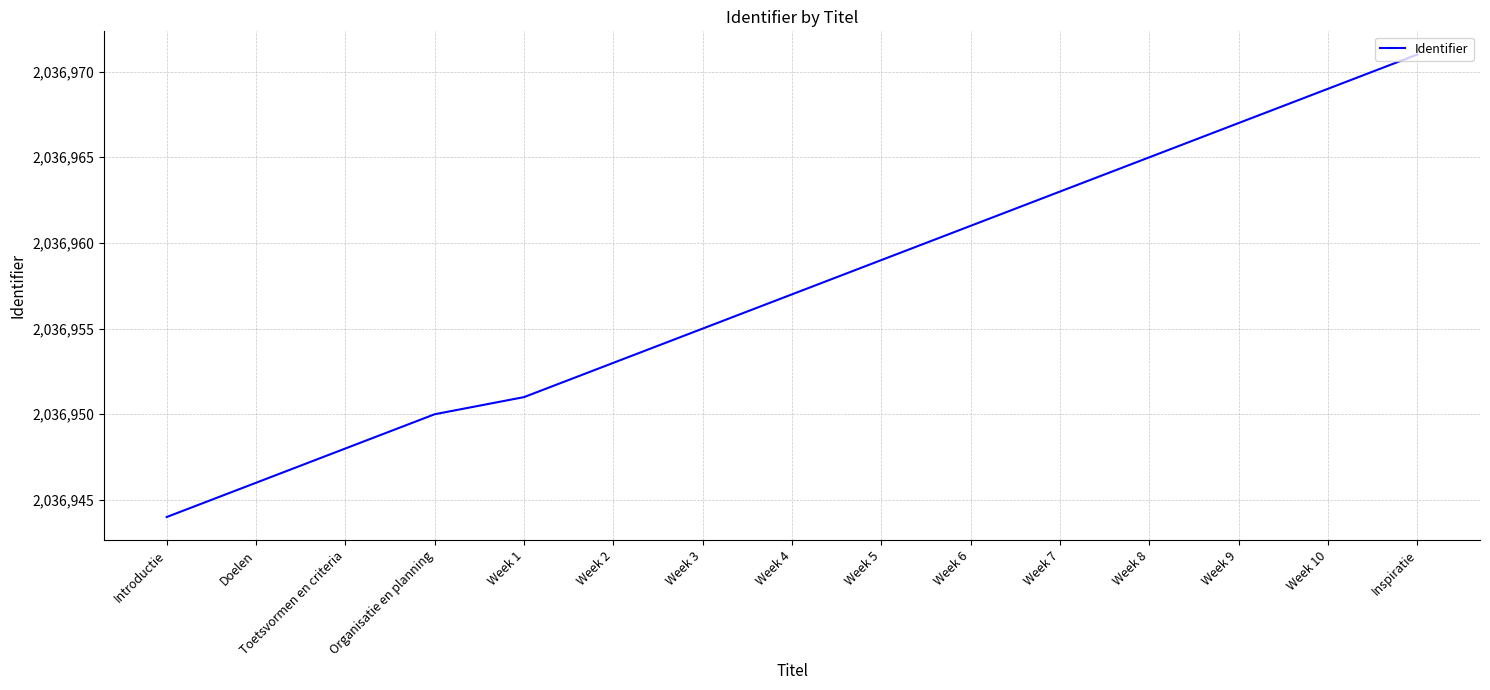

True or false: the data has more than 2 interior local peaks.

False